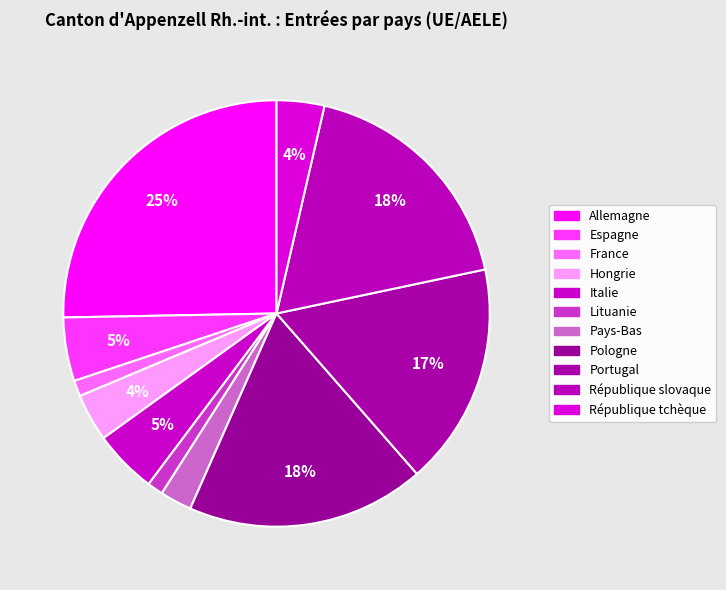

Does any single category account for the majority?

No